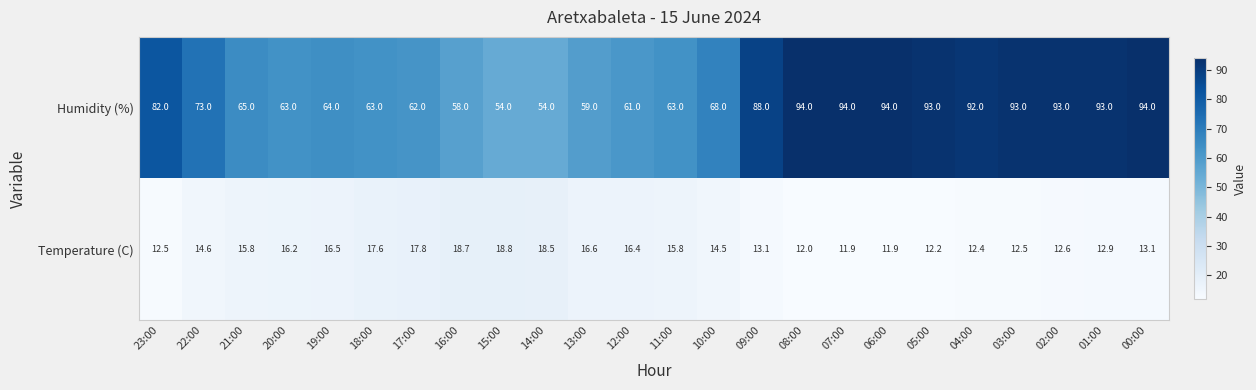

Is it true that Humidity (%) equals 92.9 at 12:00?

False